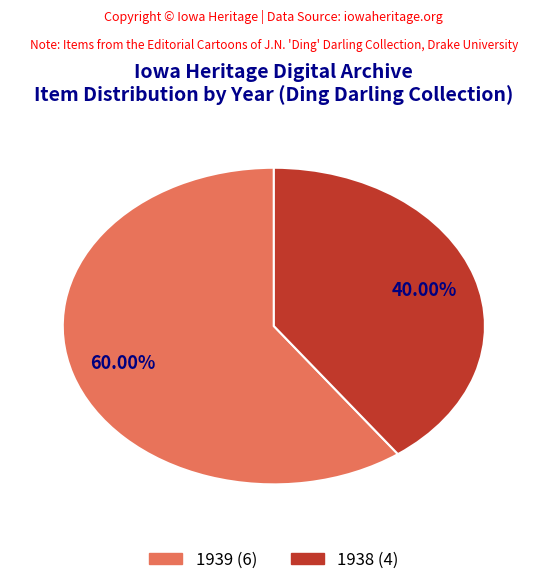

Is there a majority slice in this chart?

Yes